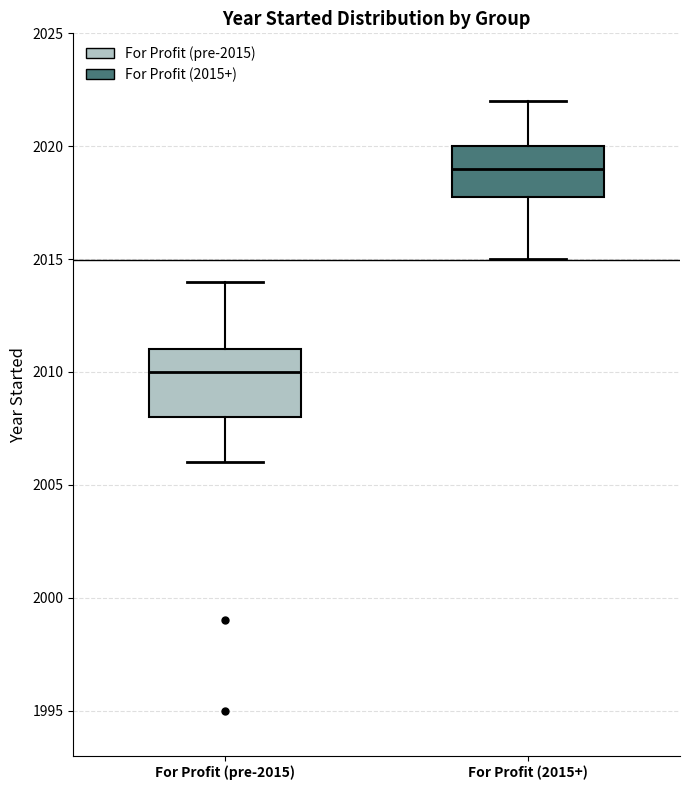

Reading left to right, read every box against the y-axis: the position of its median line, the range the box covers, and the ends of its whiskers. The values are not printed on the chart, so give them approximately, as read against the axis.

For Profit (pre-2015): median 2010, box 2008 to 2011, whiskers 2006 to 2014
For Profit (2015+): median 2019, box 2018 to 2020, whiskers 2015 to 2022